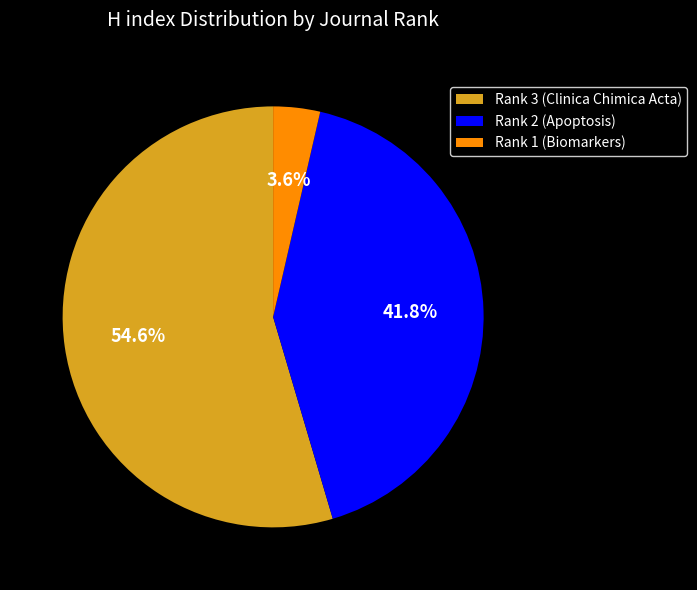

Combined, what portion of the pie is Rank 2 (Apoptosis) and Rank 3 (Clinica Chimica Acta)?

96.4%